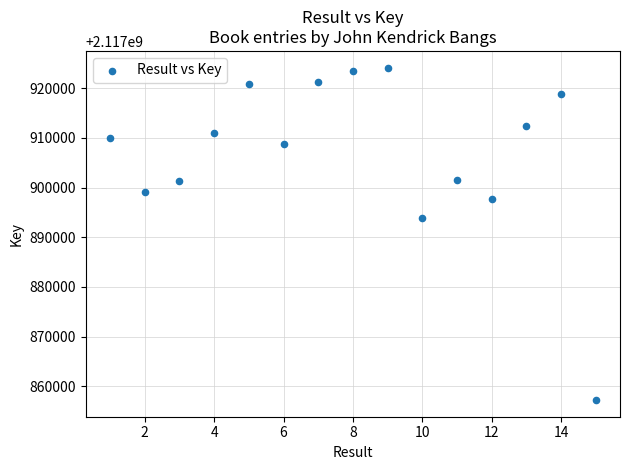

What is the range of X values (max minus min)?

14